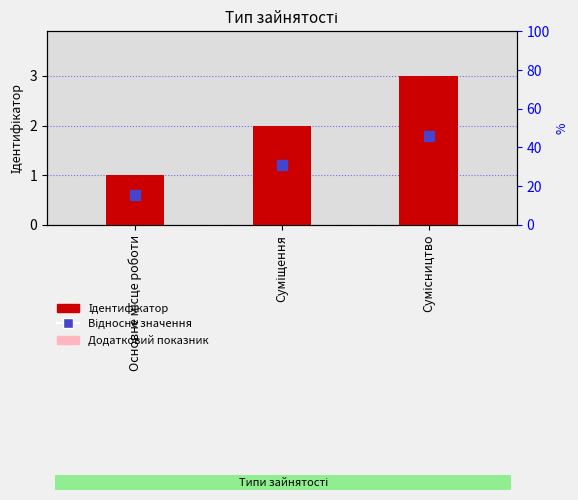

What is the total value across all series at Суміщення?

4.0